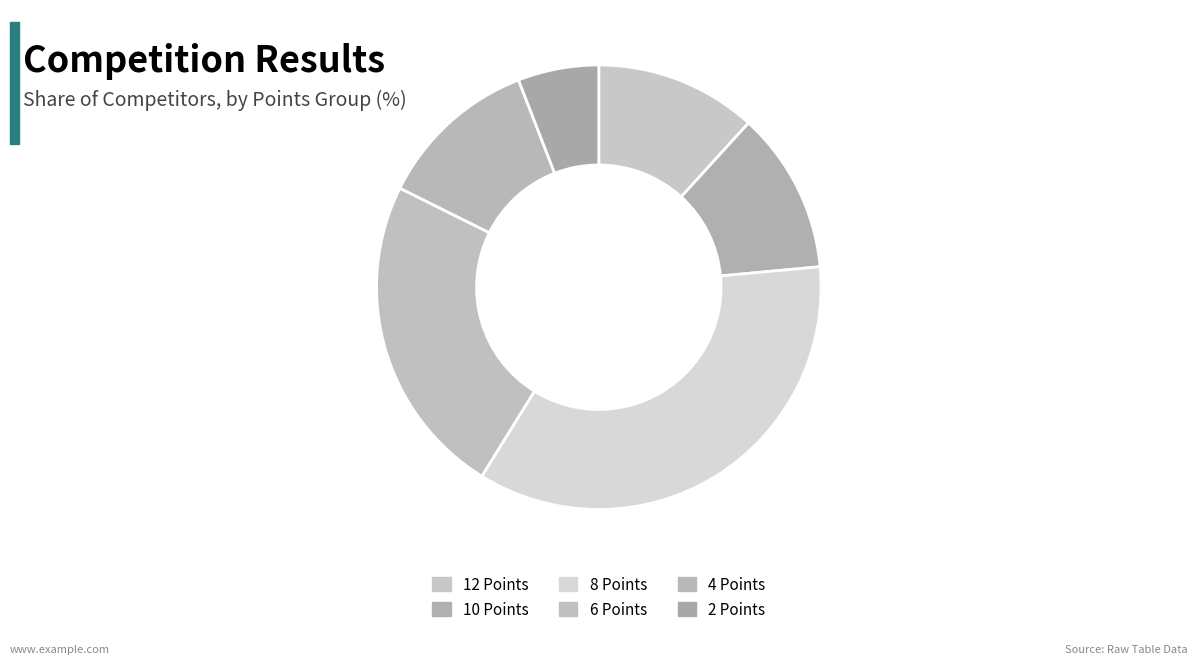

Count the number of slices in the pie.

6